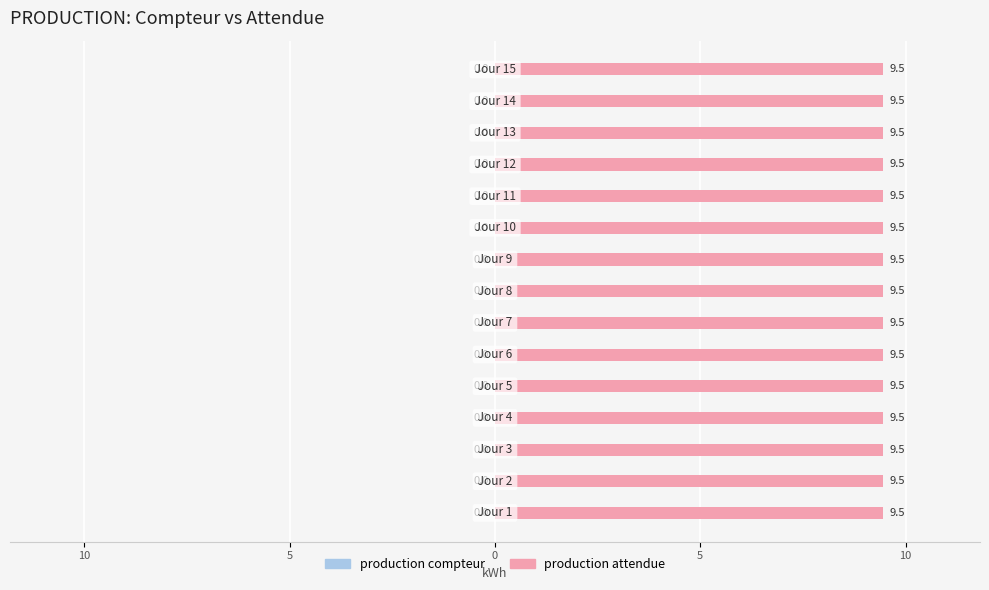

Between 12 and 26, which series saw the biggest shift?

production compteur